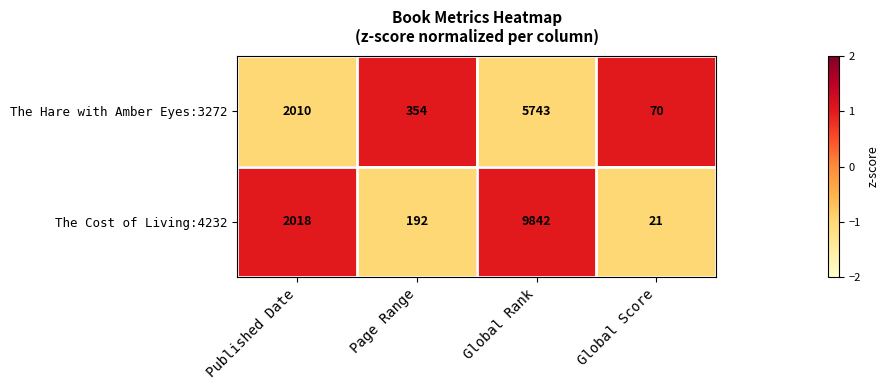

Reading left to right, transcribe all the data shown in this chart.

The Hare with Amber Eyes:3272: 2010	354	5743	70
The Cost of Living:4232: 2018	192	9842	21